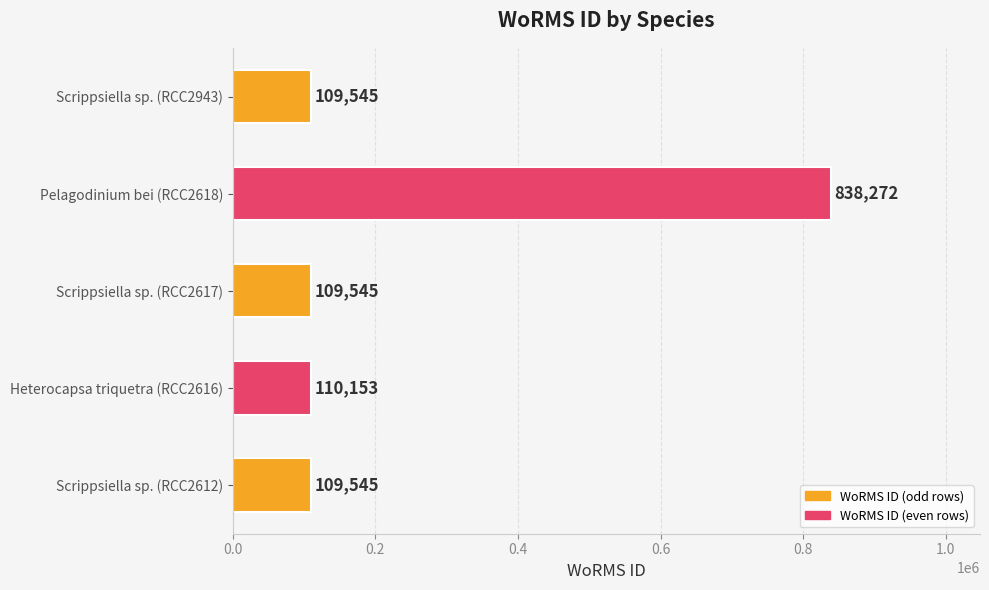

The value at Pelagodinium bei (RCC2618) is 184638. True or false?

False